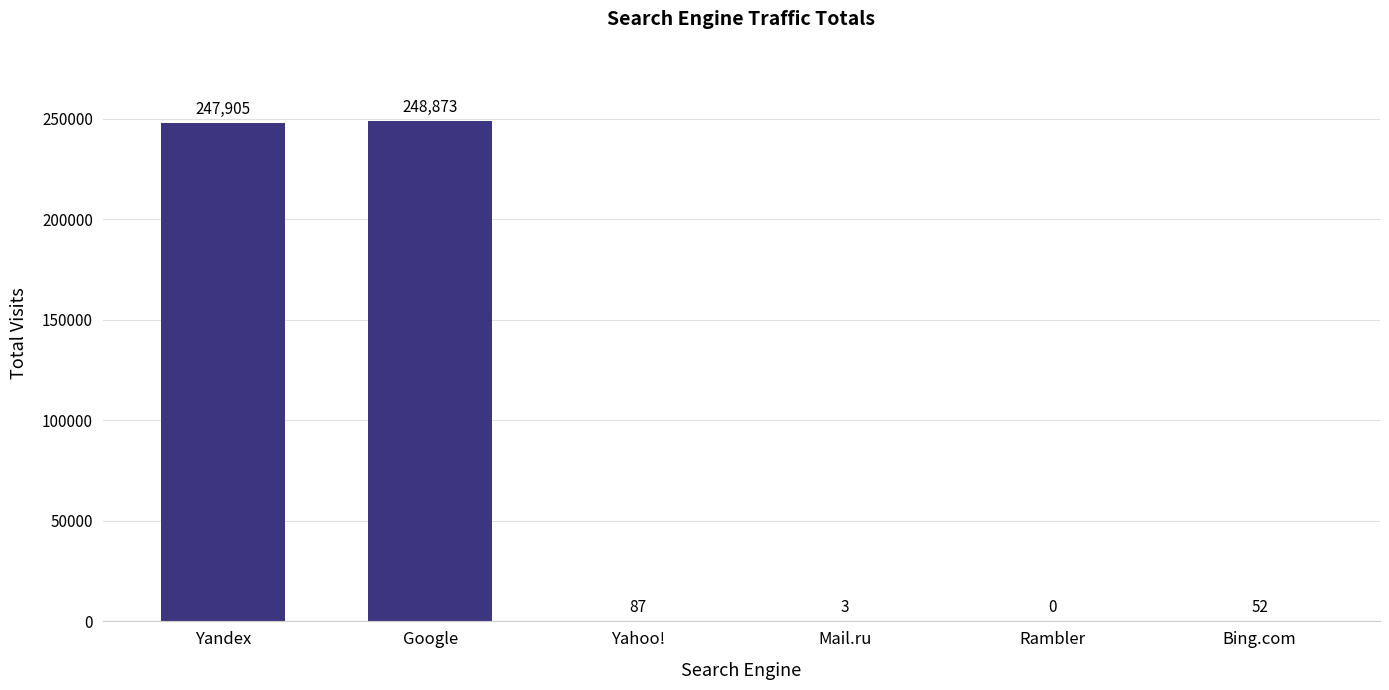

What is the sum of the values at Mail.ru and Yandex?

247908